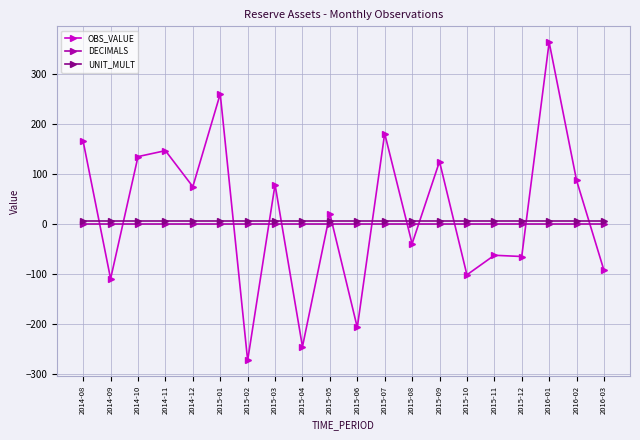

What is the spread (max minus min) of values at 2016-01?

362.4